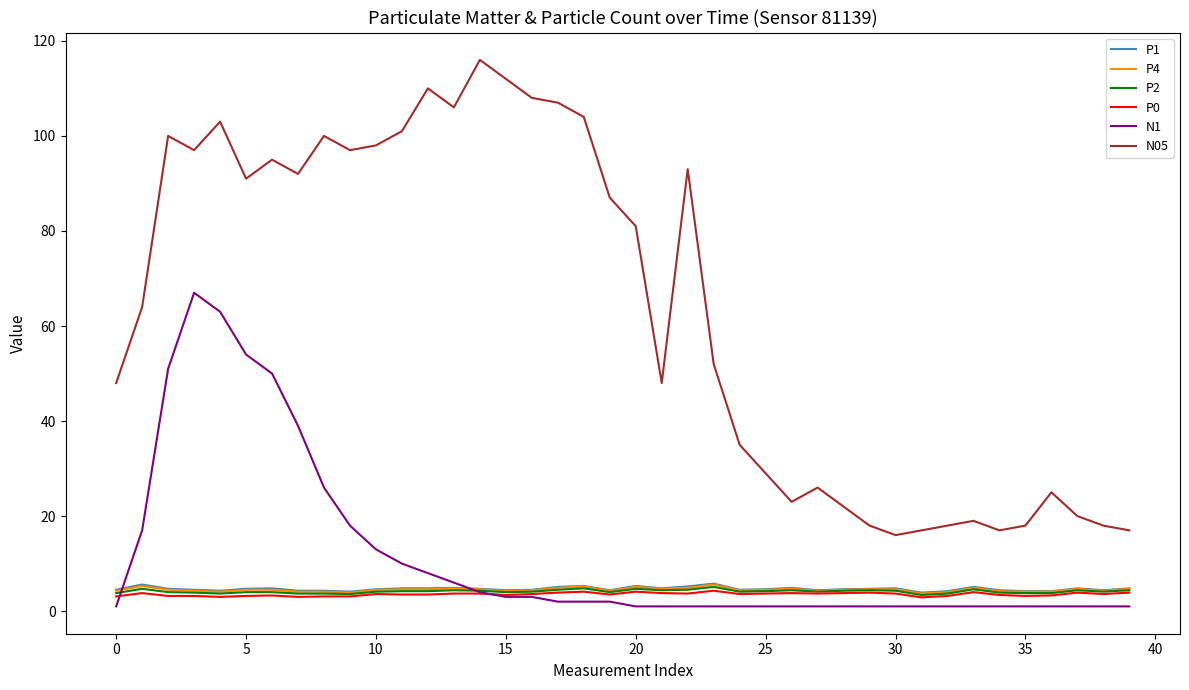

Which series has the largest total across all categories?

N05